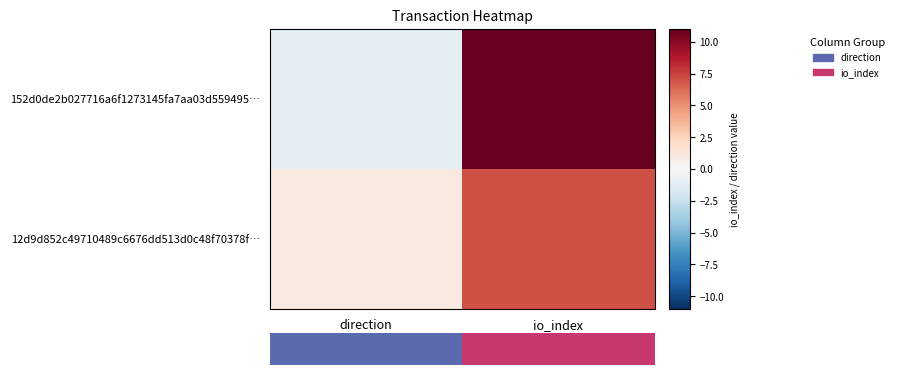

The 152d0de2b027716a6f1273145fa7aa03d559495… series shows -1 at direction. True or false?

False